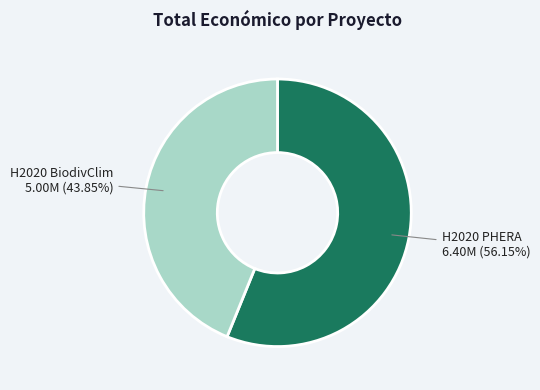

To the nearest percent, what is the average slice percentage?

50%